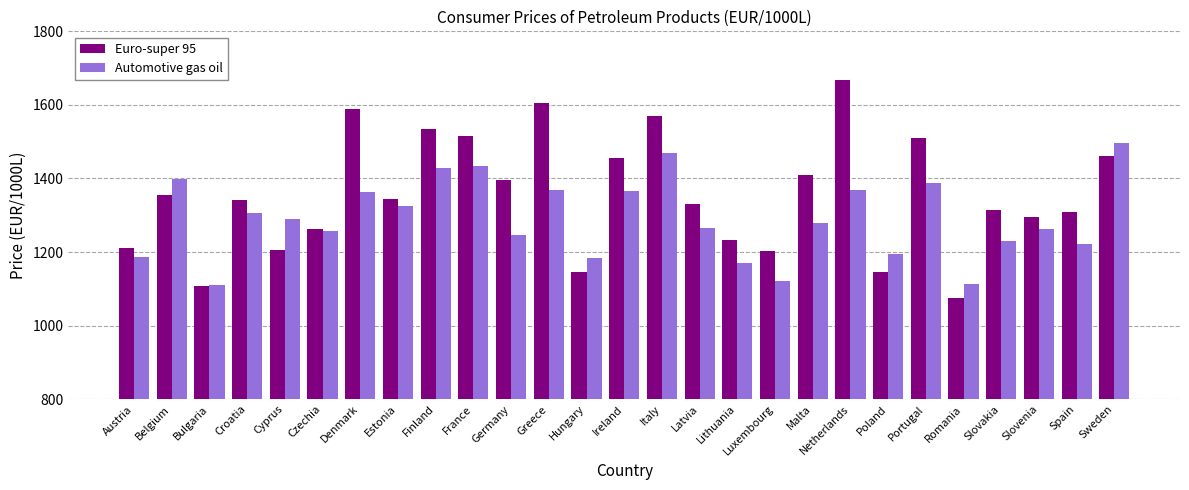

Is it true that Euro-super 95 equals 1589.7 at Romania?

False